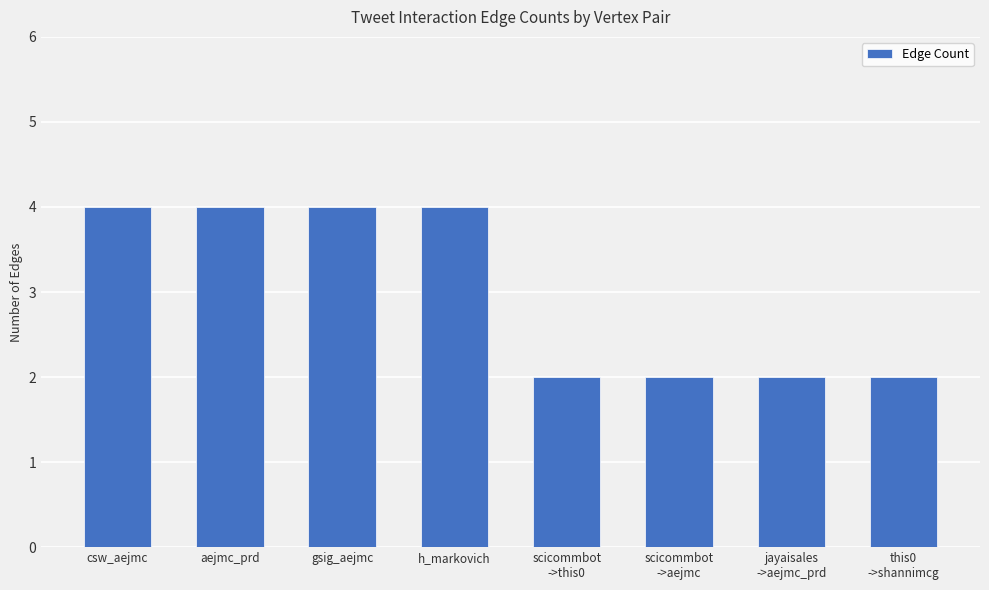

Which has a higher value, gsig_aejmc or scicommbot
->aejmc?

gsig_aejmc